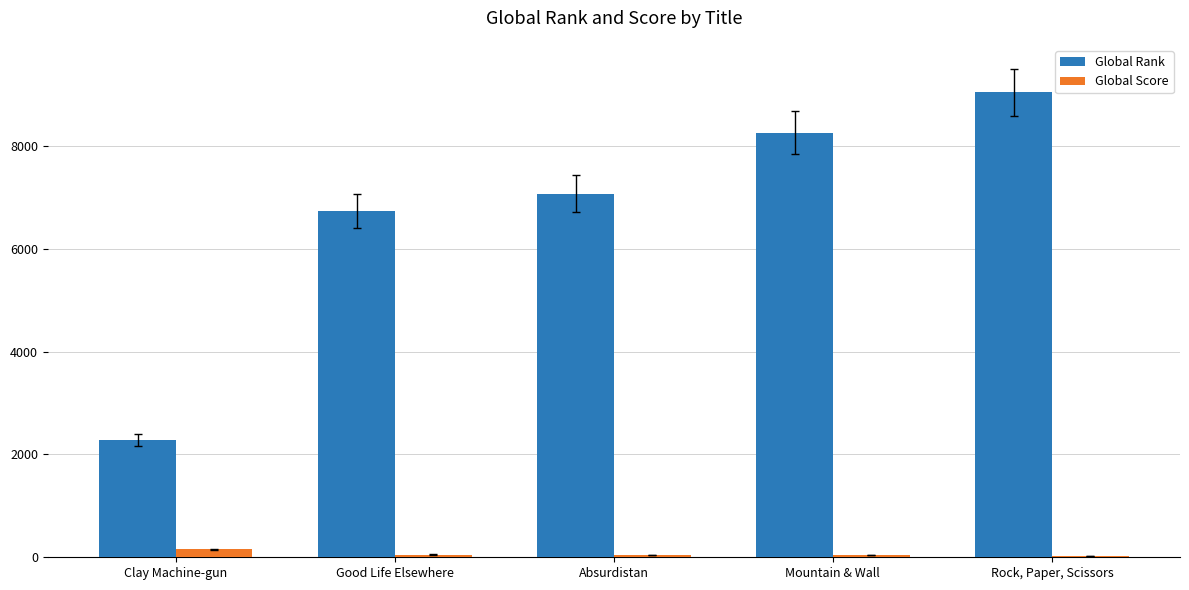

Count the number of data series in this chart.

2